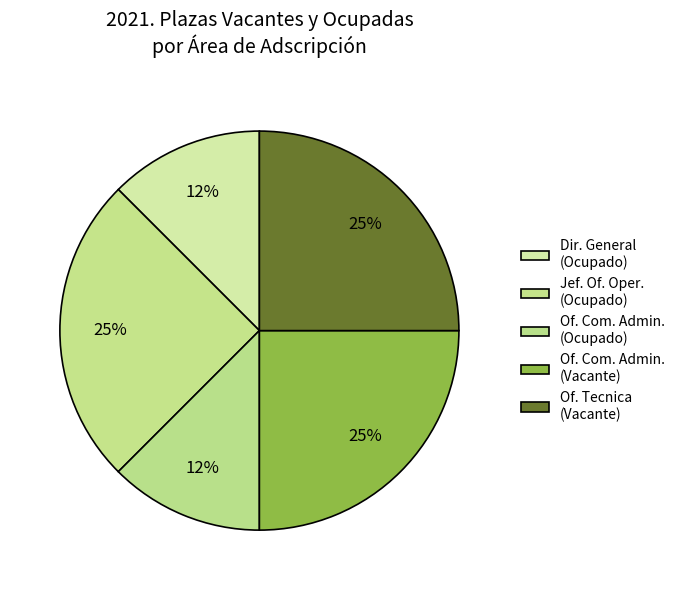

How many slices are in this pie chart?

5